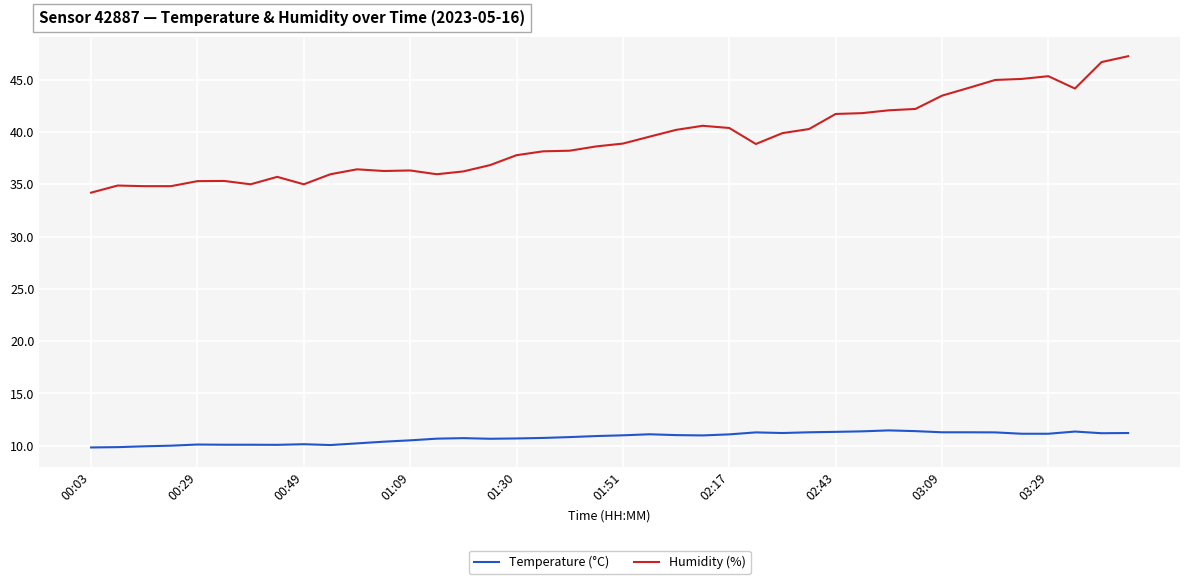

Which series has the largest total across all categories?

Humidity (%)